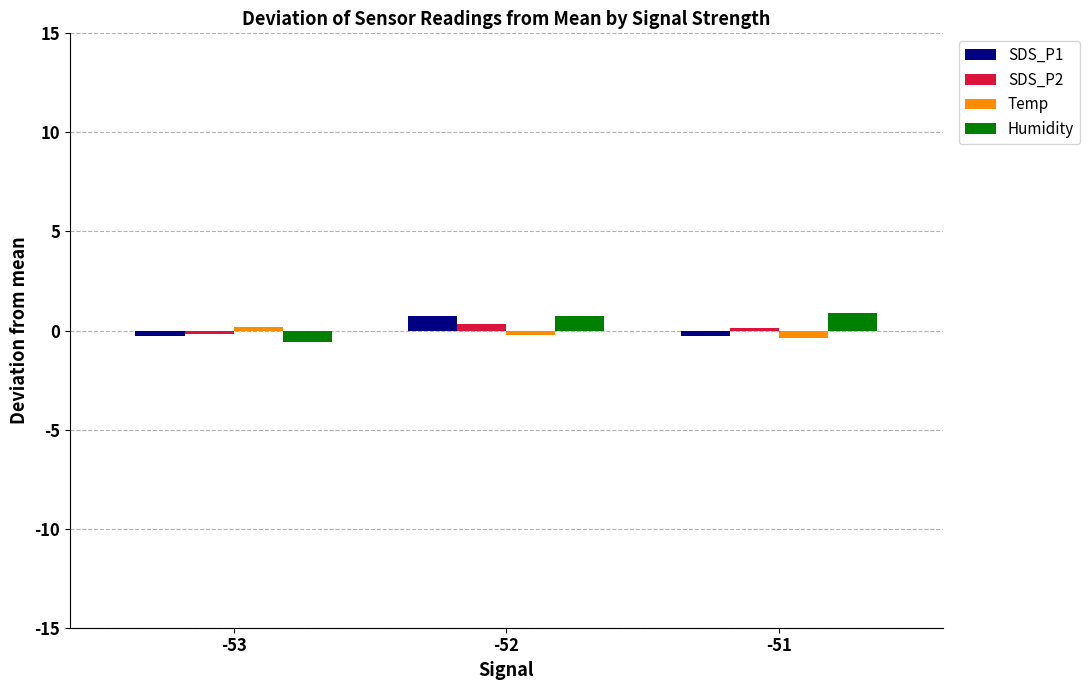

What is the difference between the maximum and minimum values in the Humidity series?

1.5